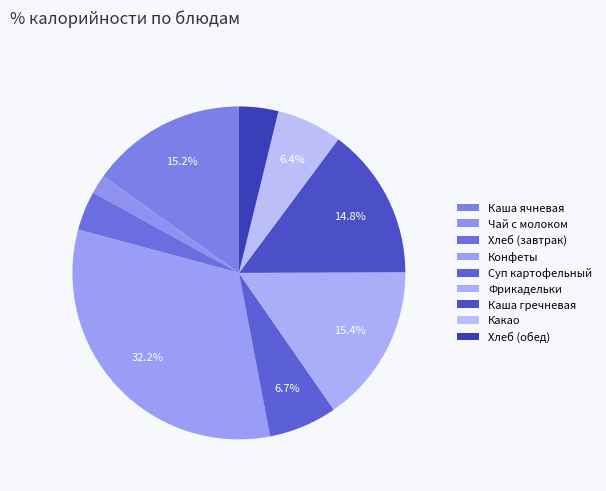

Count the number of slices in the pie.

9